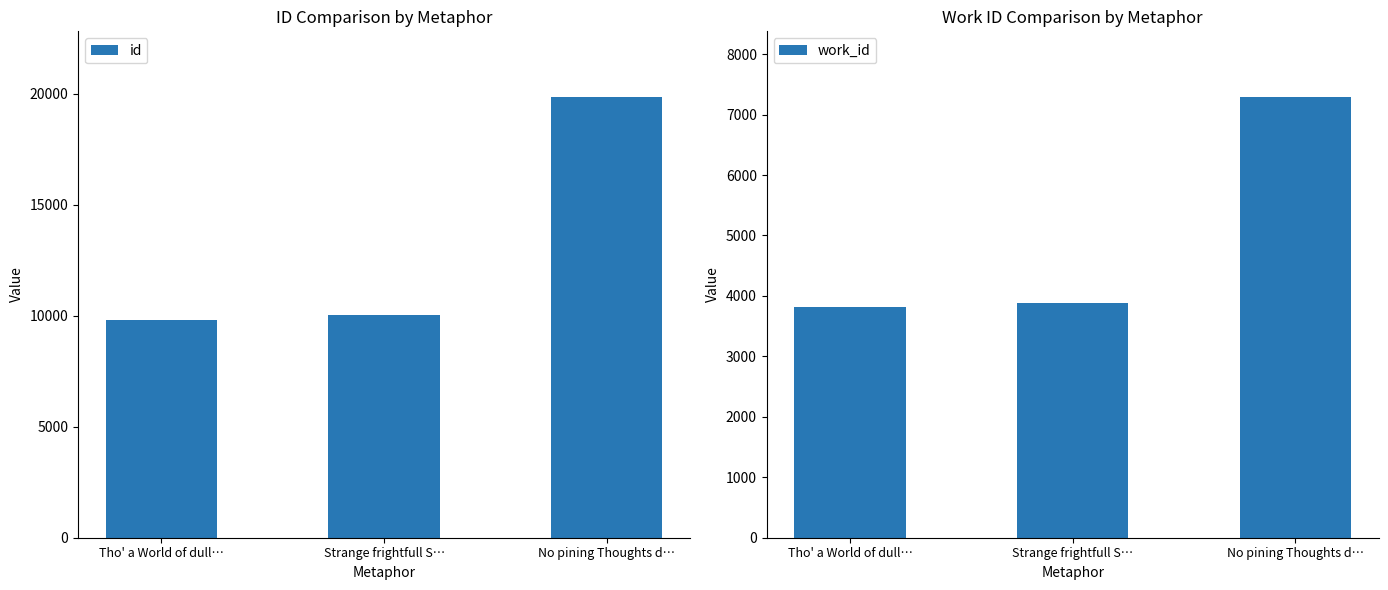

List the labels in order of id value, smallest first.

Tho' a World of dull…, Strange frightfull S…, No pining Thoughts d…